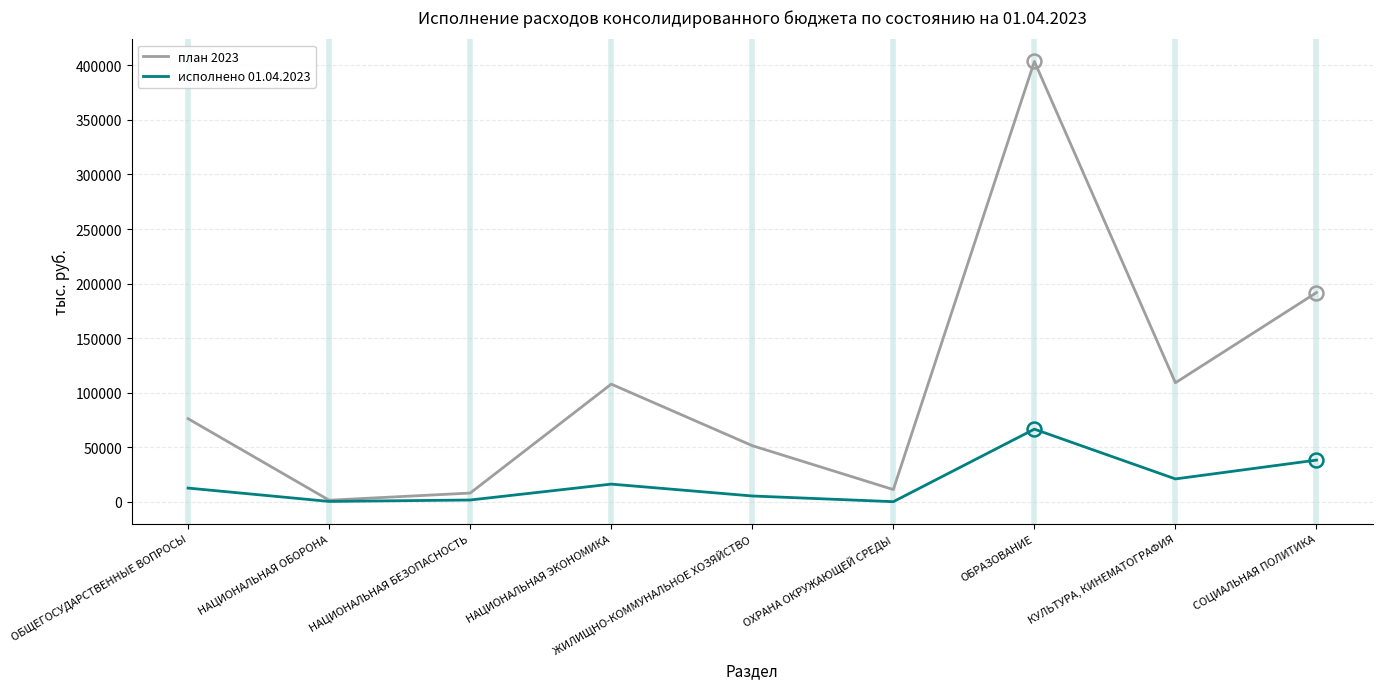

What is the highest value of the исполнено 01.04.2023 series?

66493.4